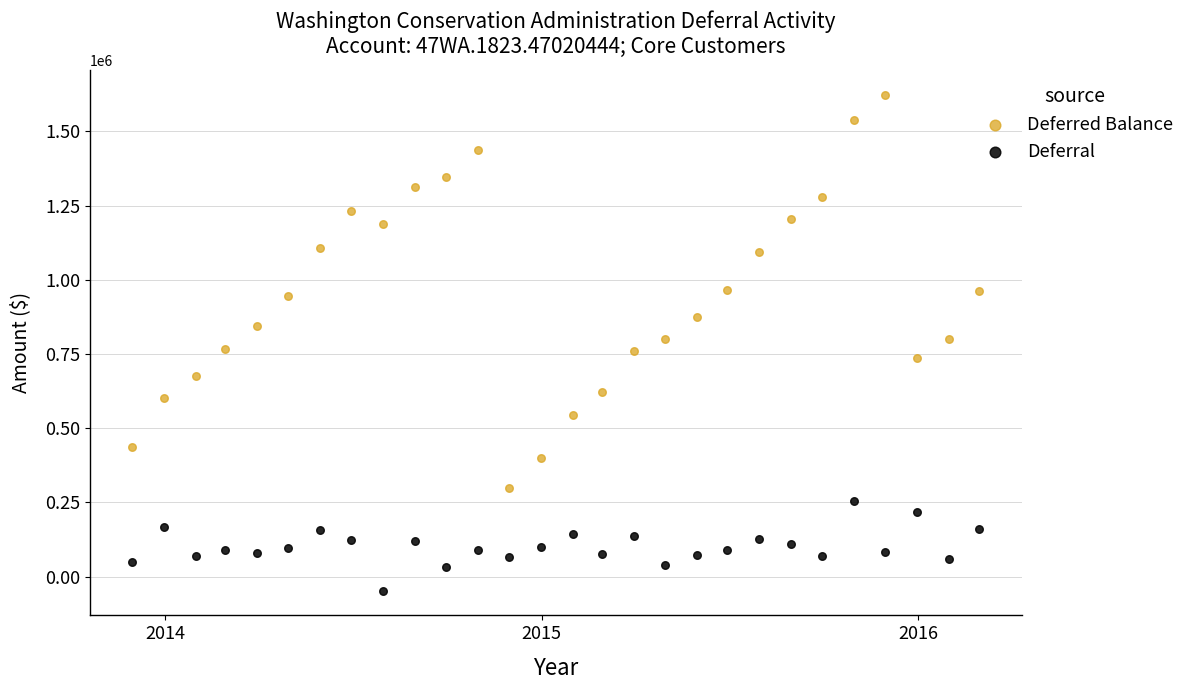

Across all data points, what is the range of X values (max minus min)?

821.0